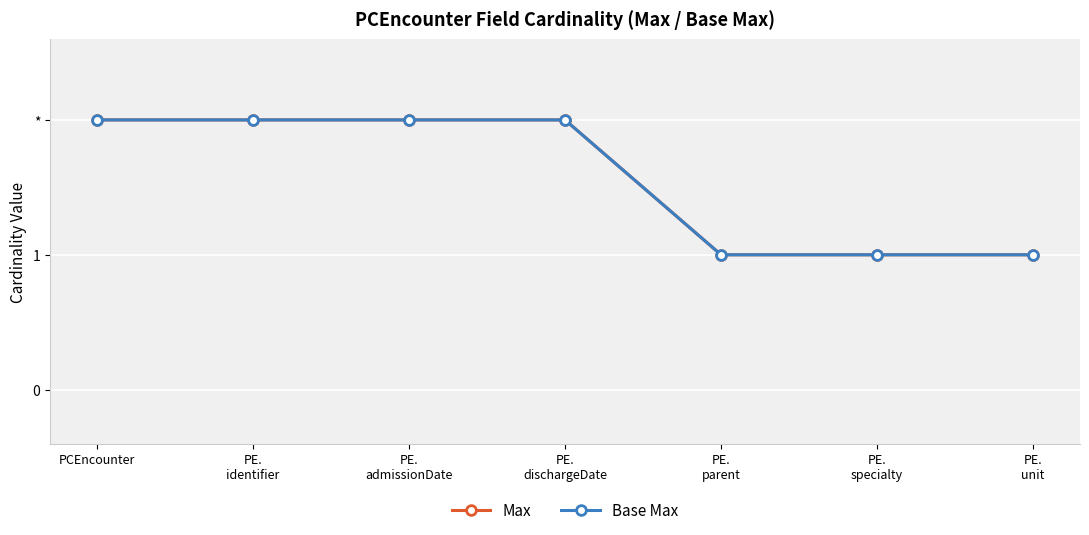

Which series has the largest range (max minus min)?

Max